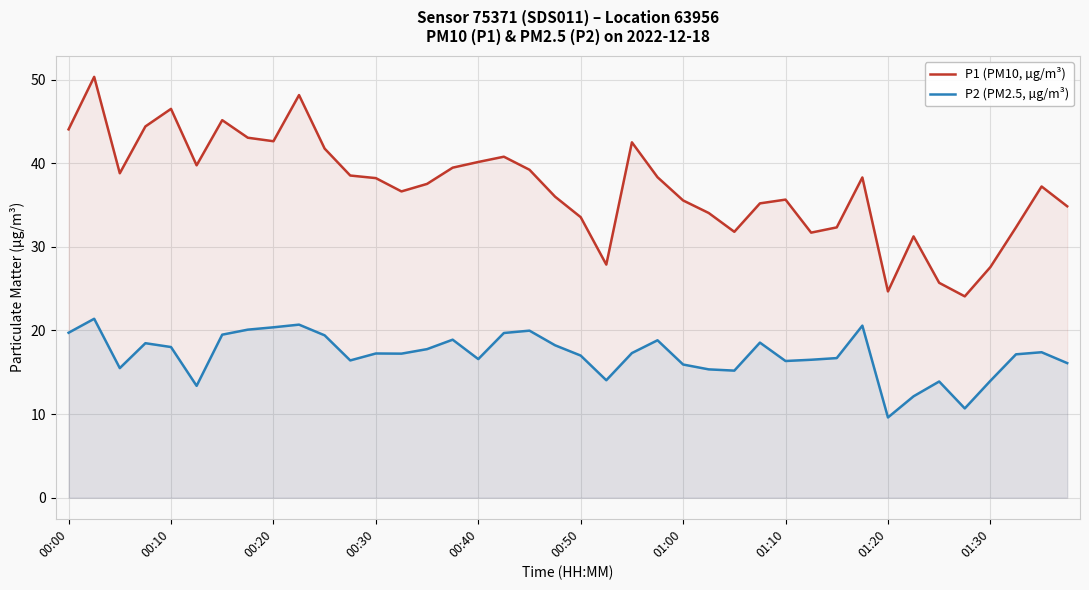

Which series has the largest total across all categories?

P1 (PM10, µg/m³)